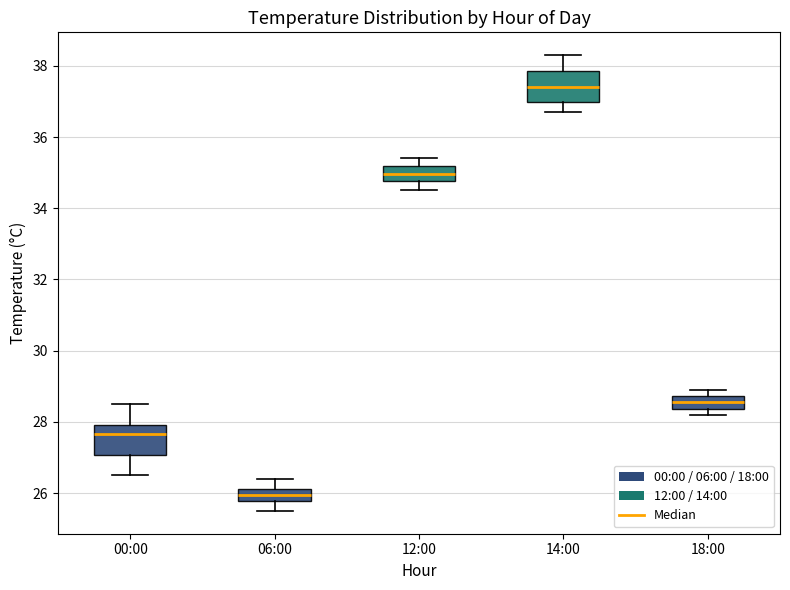

Which box has the lowest median line?

06:00